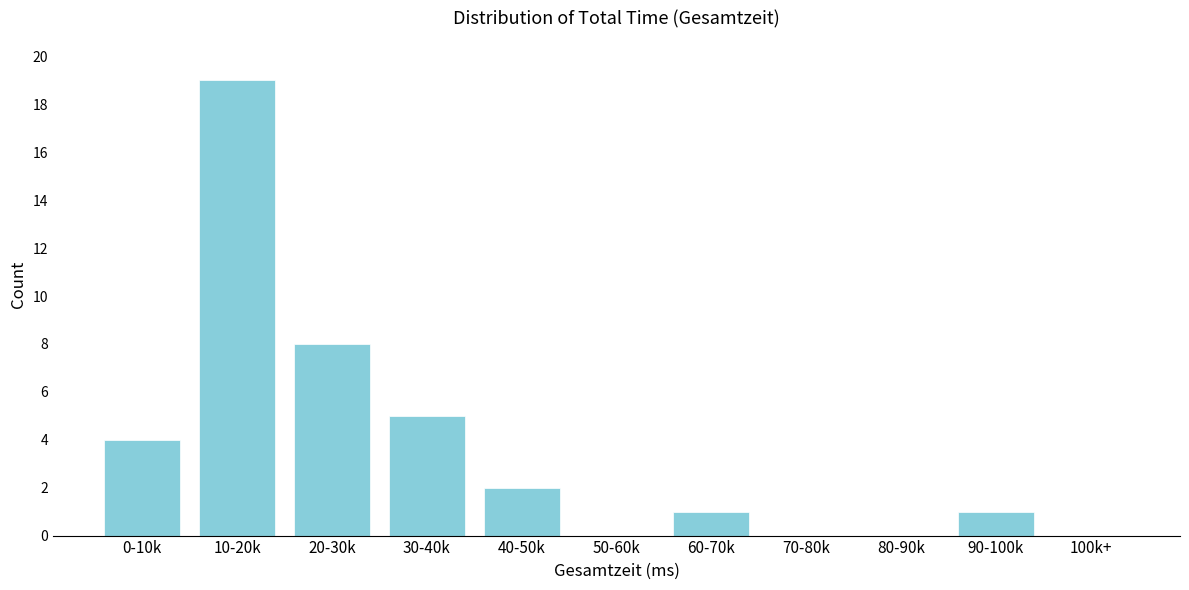

Reading left to right, what are all the values shown in this chart?

0-10k=4	10-20k=19	20-30k=8	30-40k=5	40-50k=2	50-60k=0	60-70k=1	70-80k=0	80-90k=0	90-100k=1	100k+=0